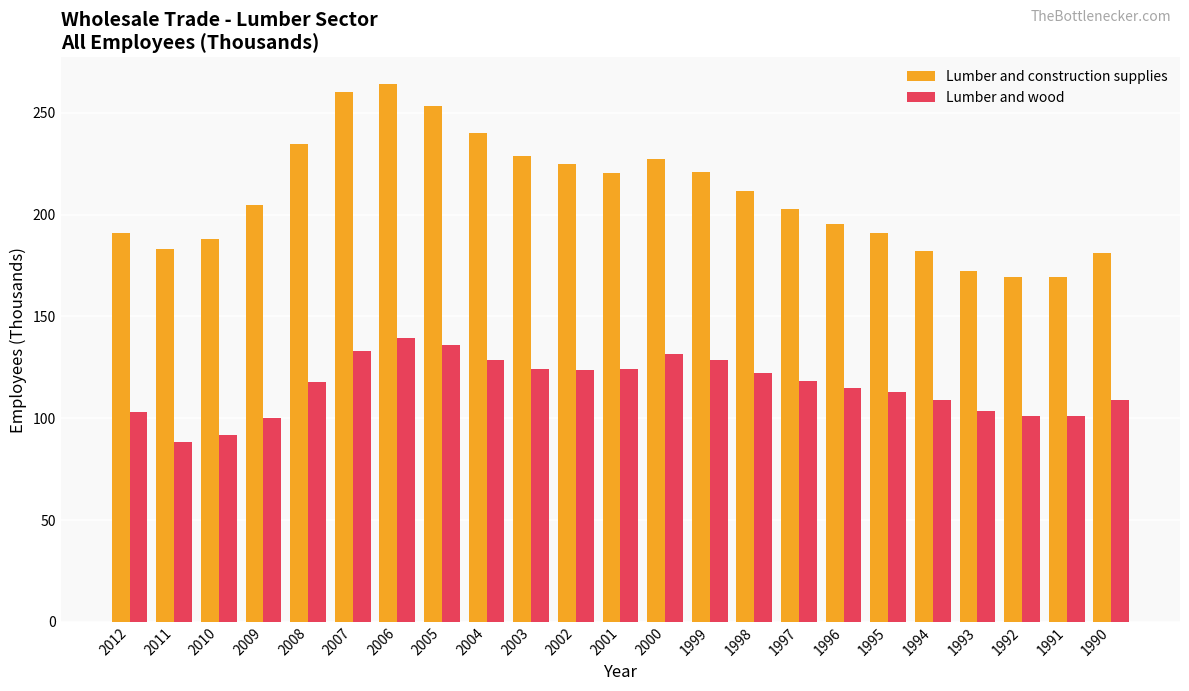

Which series changed the most between 2001 and 1995?

Lumber and construction supplies